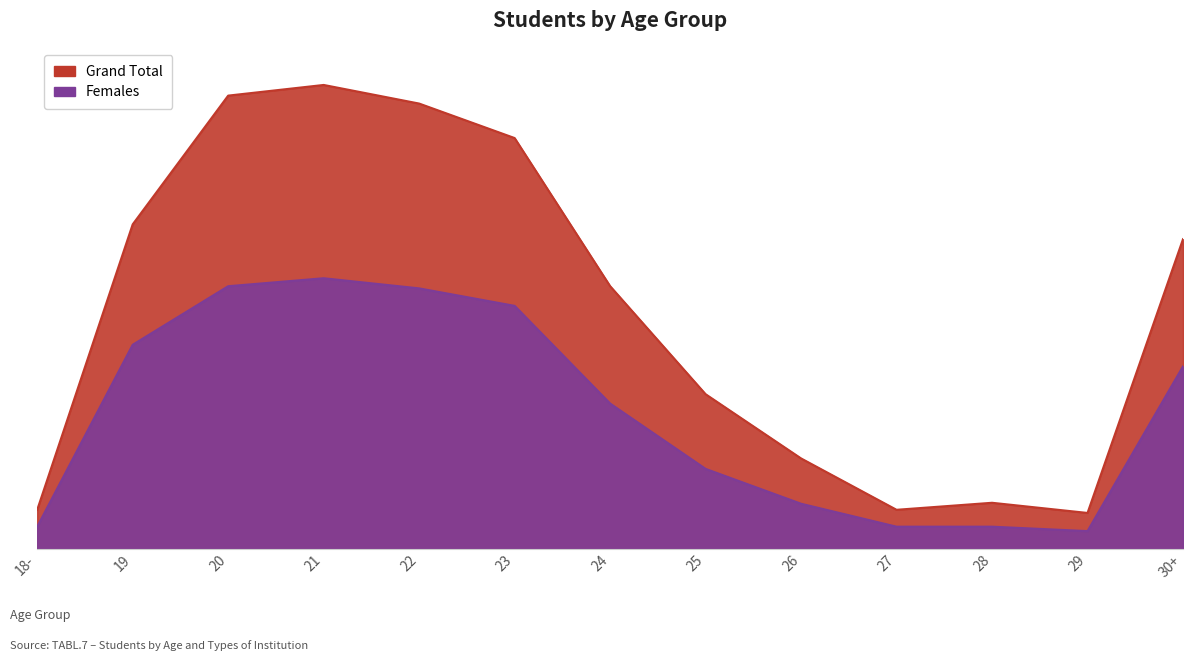

True or false: Females and Grand Total intersect in this chart.

False